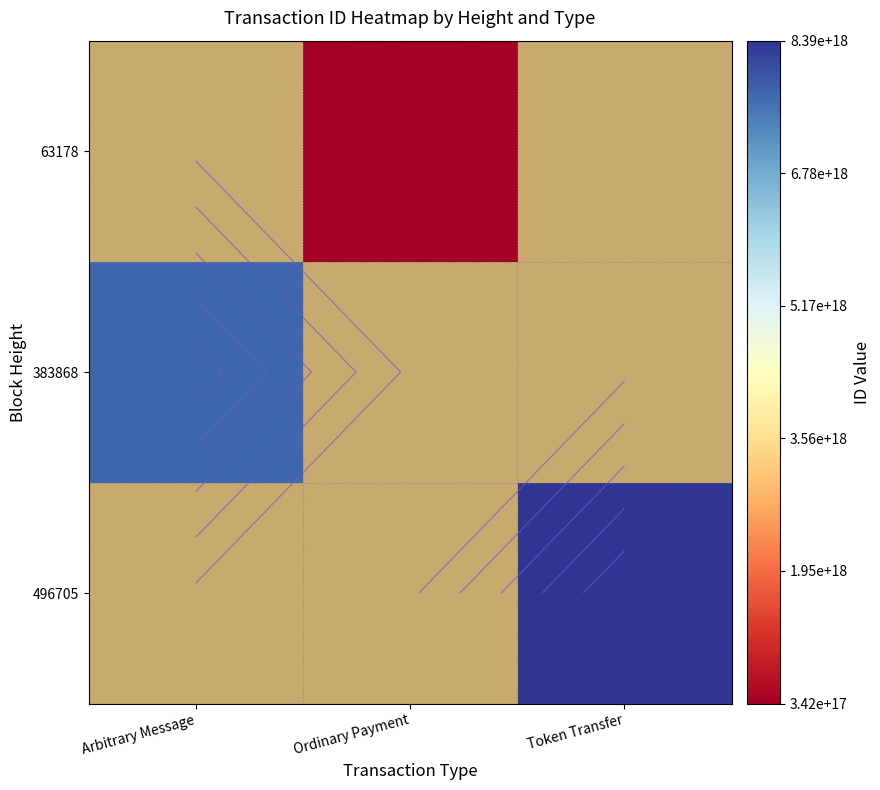

List the labels in order of 383868 value, smallest first.

Arbitrary Message, Ordinary Payment, Token Transfer